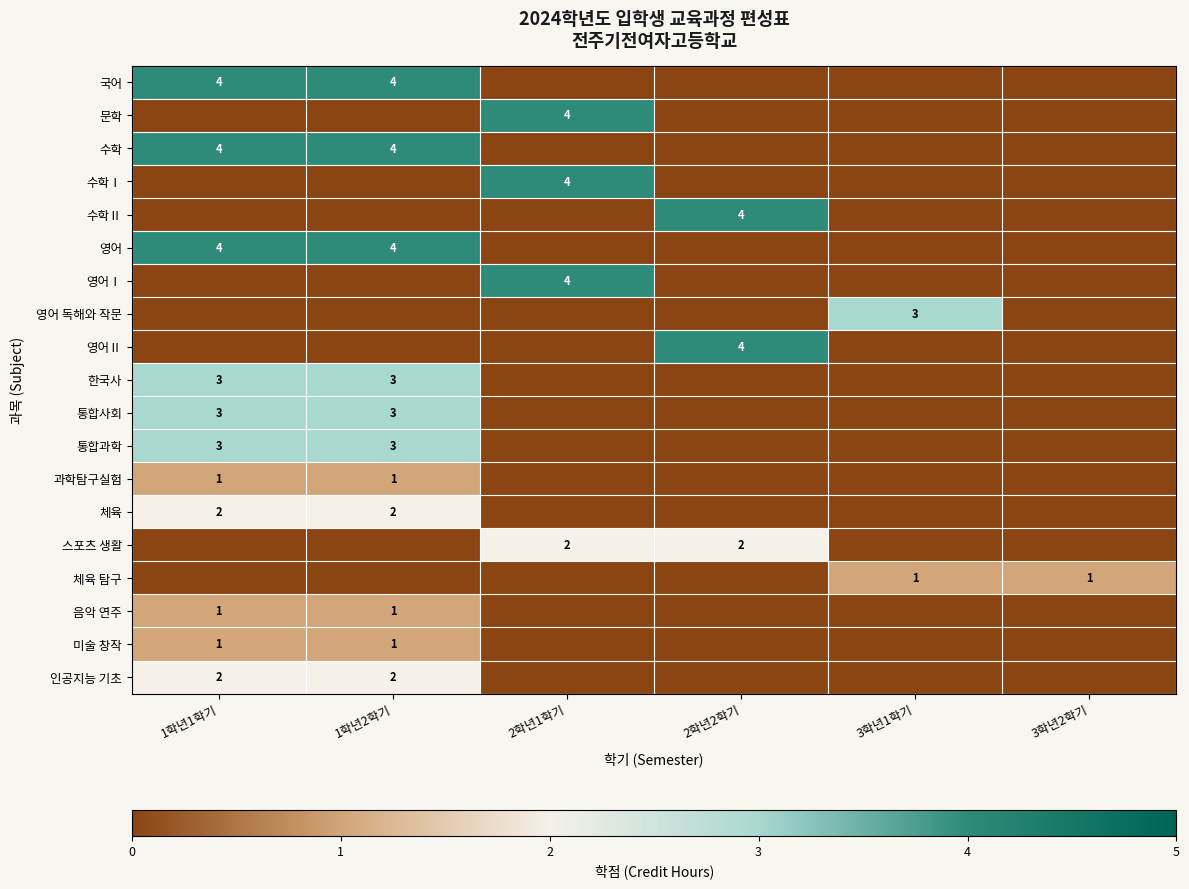

Which has a higher value, 2학년1학기 or 1학년2학기?

1학년2학기